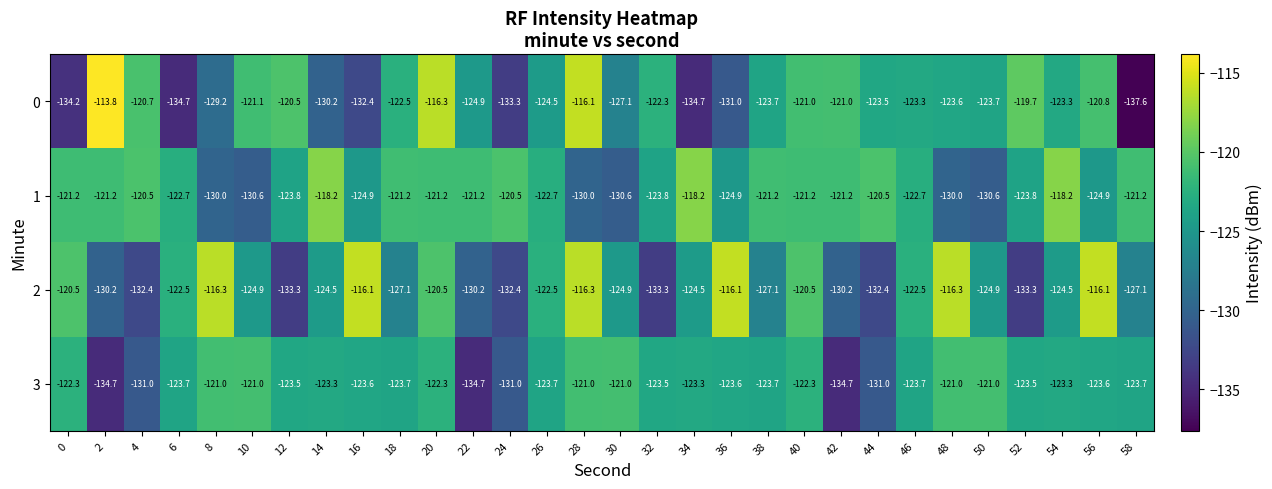

Which series has the largest total across all categories?

1